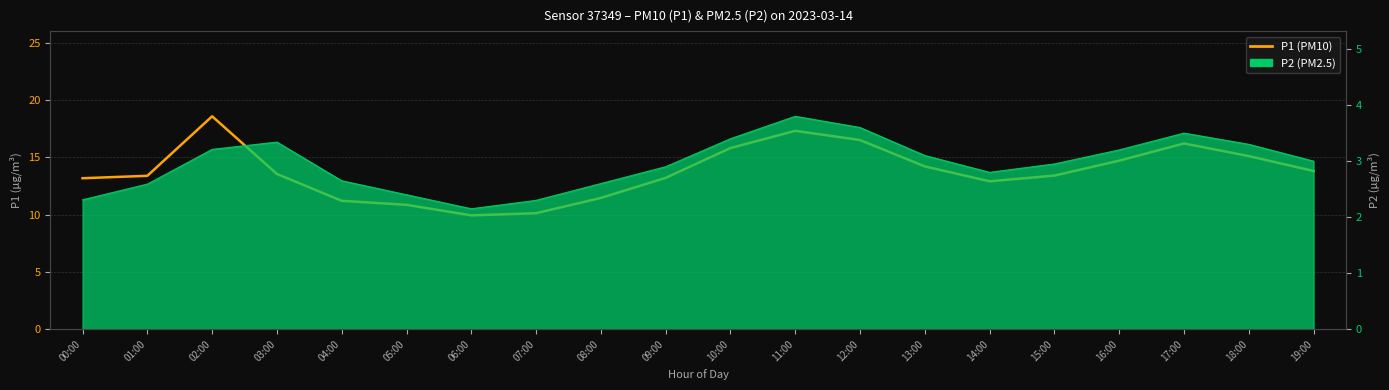

At which label does the data first exceed 13?

00:00